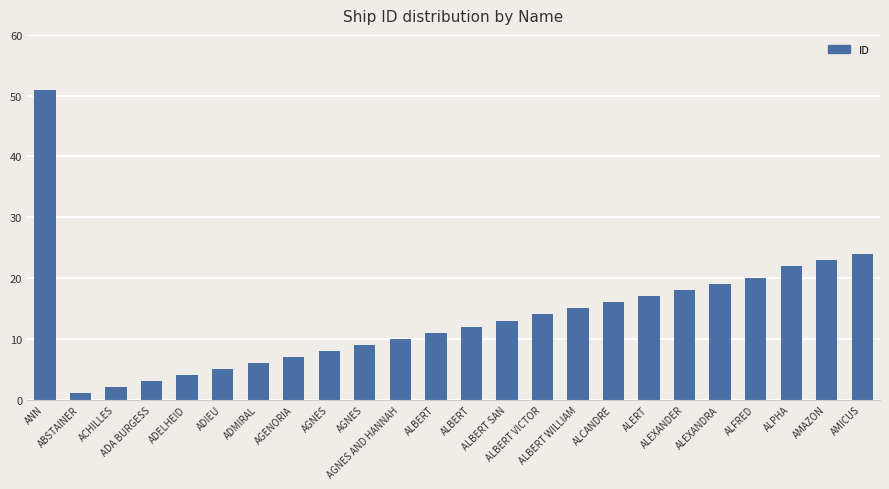

Between ALCANDRE and ALBERT SAN, which is larger?

ALCANDRE